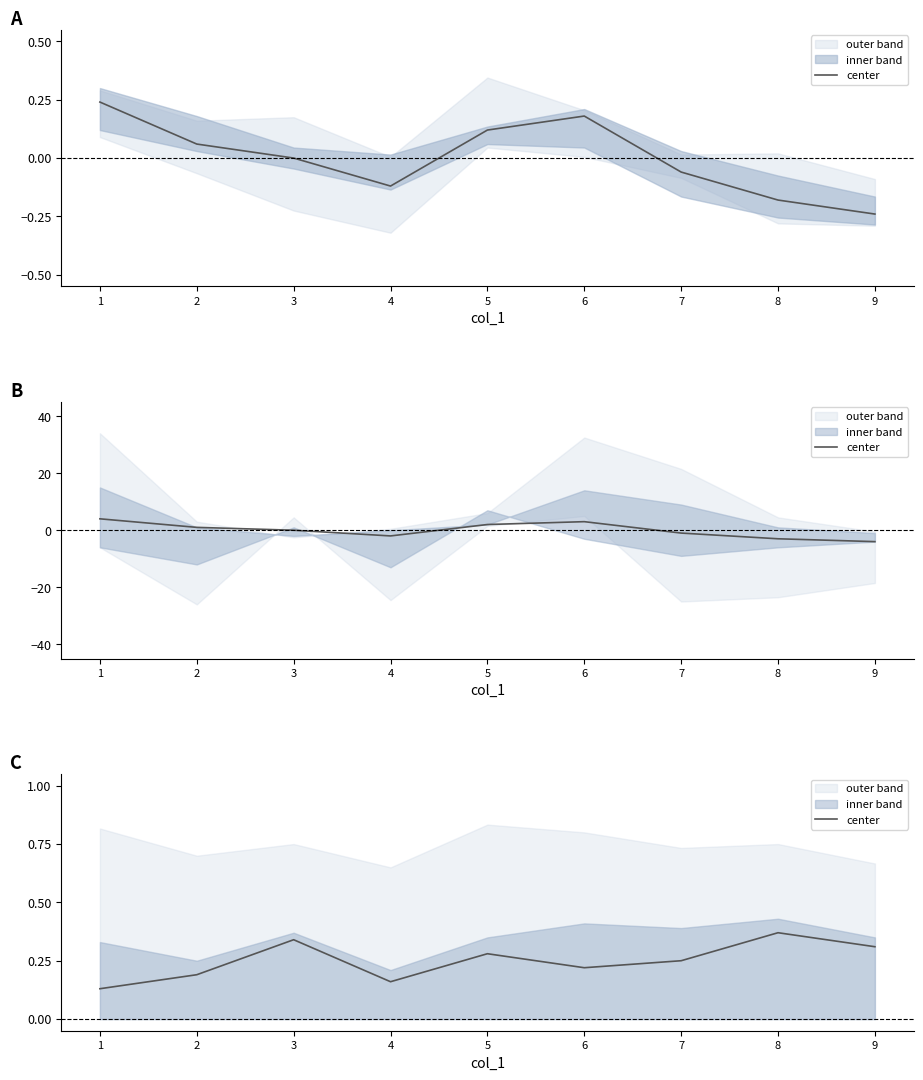

True or false: the data has more than 2 interior local peaks.

True